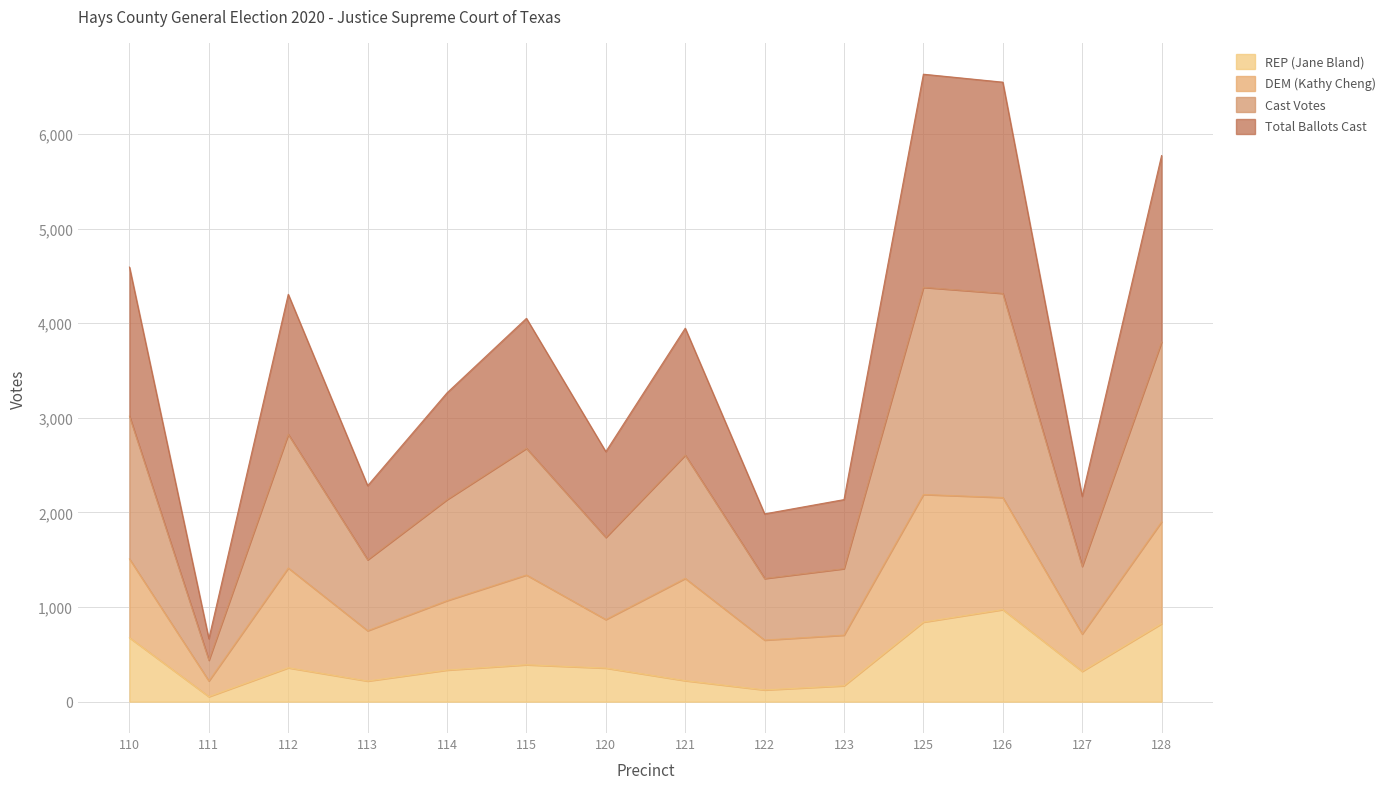

What is the lowest value of the Total Ballots Cast series?

665